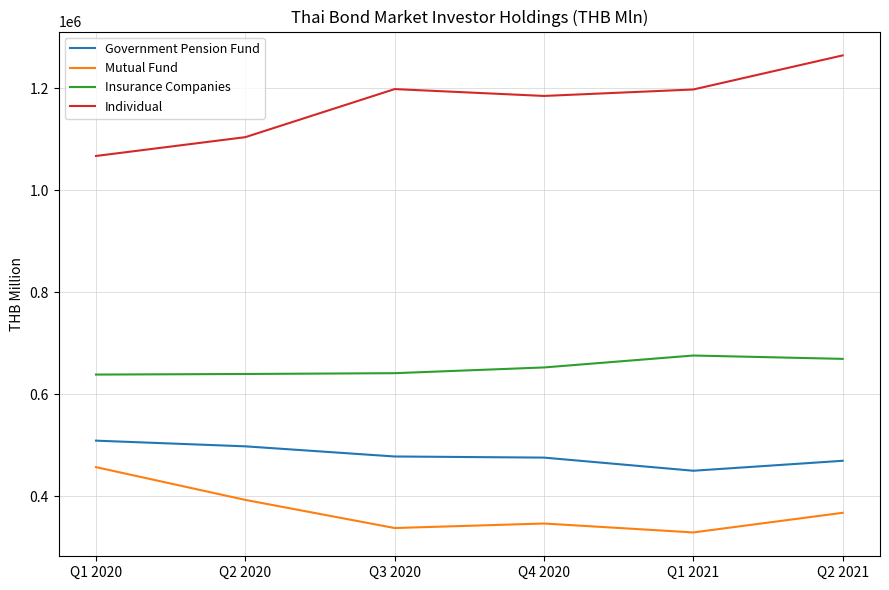

List the series in order of their peak value, lowest first.

Mutual Fund, Government Pension Fund, Insurance Companies, Individual